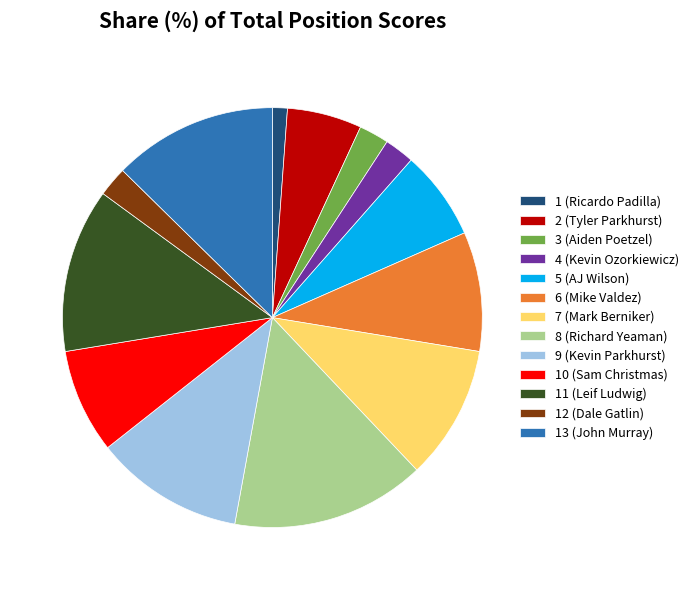

Do 7 (Mark Berniker) and 3 (Aiden Poetzel) together represent more than half of the pie?

No